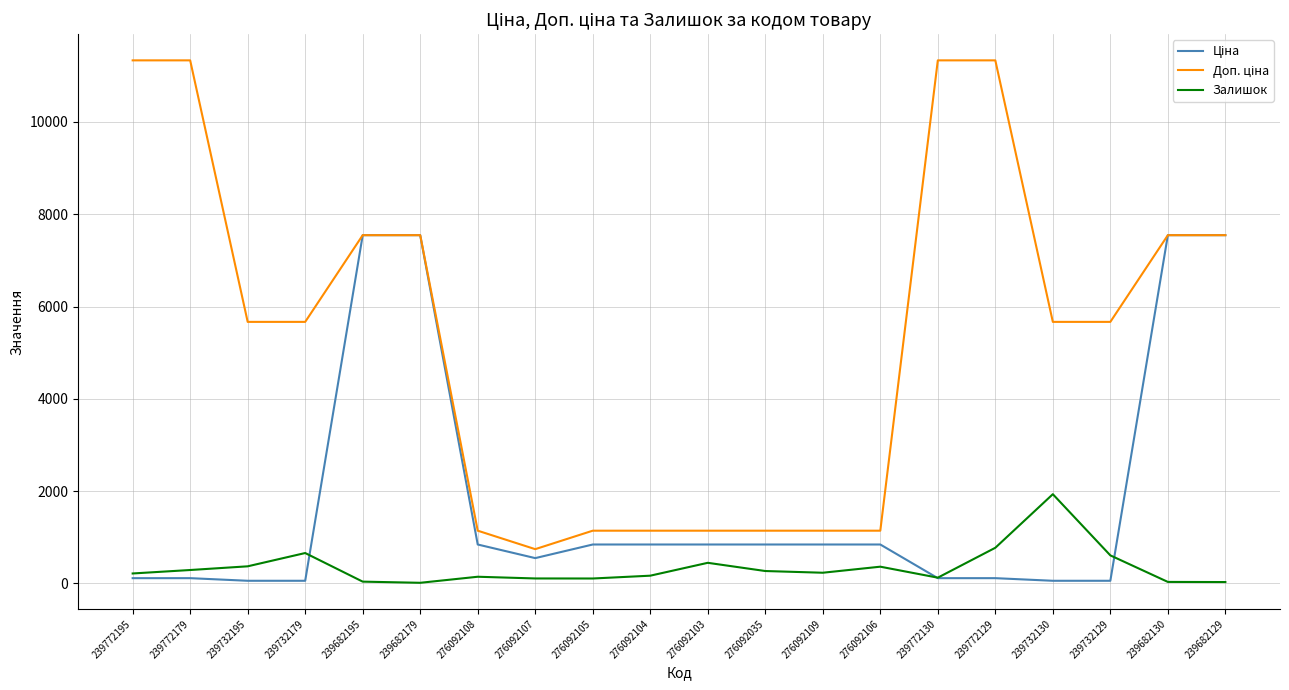

True or false: Залишок has a value of 607.0 at 239732129.

True